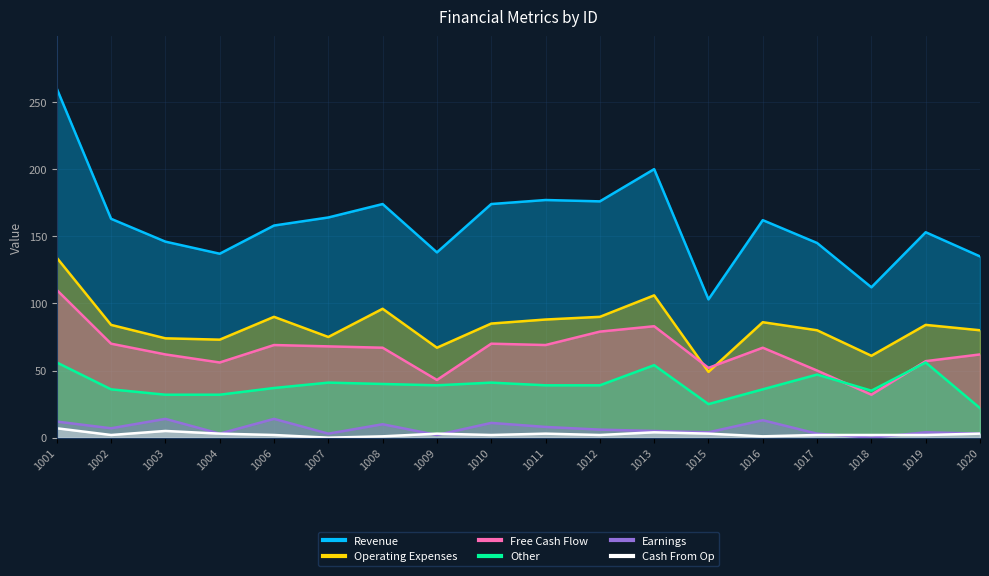

What is the greatest value displayed?

260